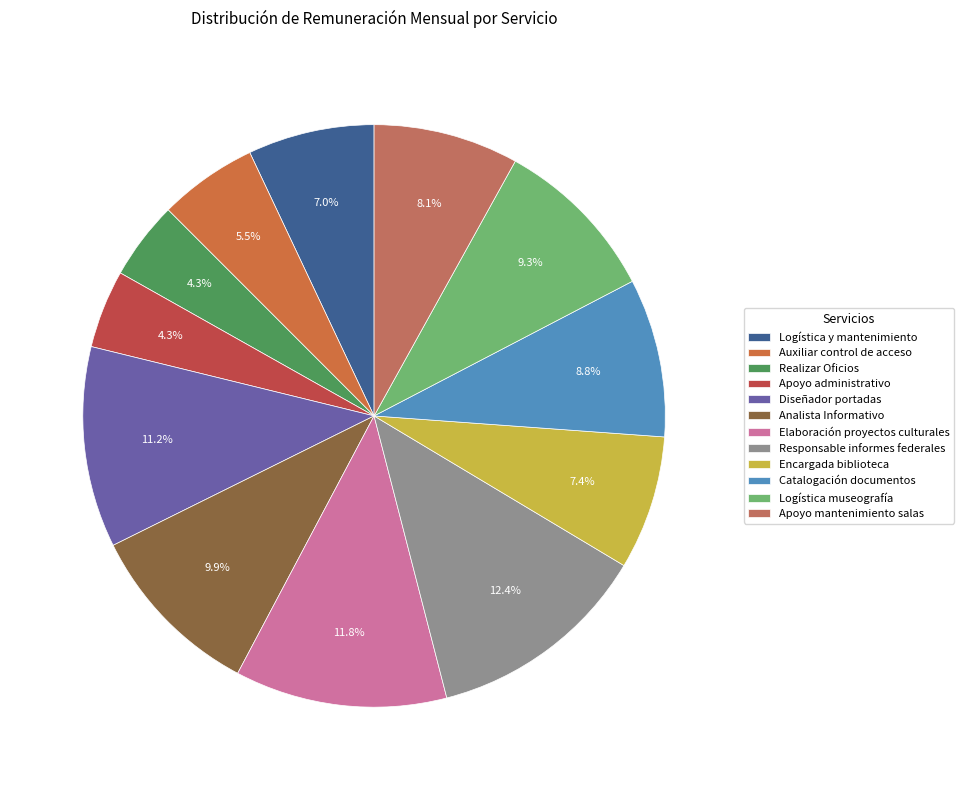

Does Logística y mantenimiento represent more than half of the total?

No